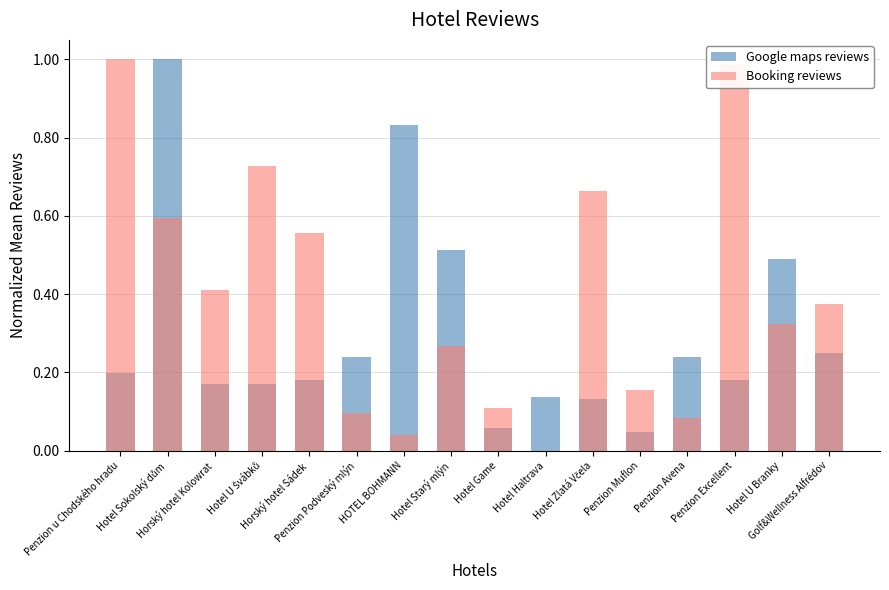

What is the sum of the Booking reviews values at Penzion Excellent and Hotel Zlatá Včela?

1.7